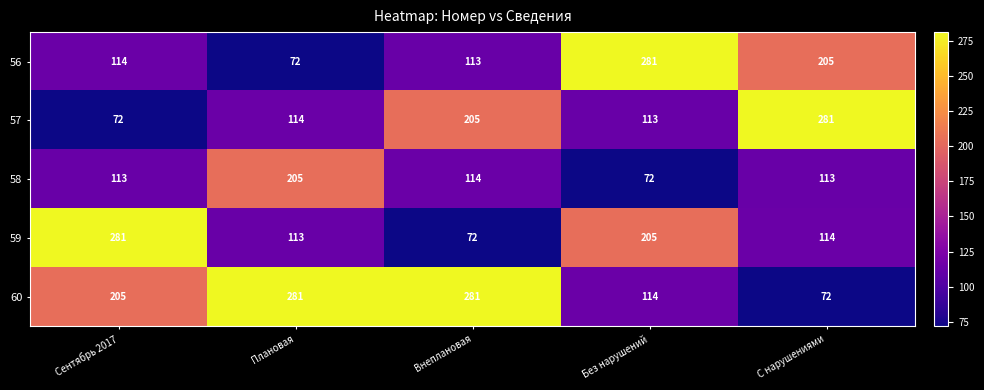

What is the total value across all series at Сентябрь 2017?

785